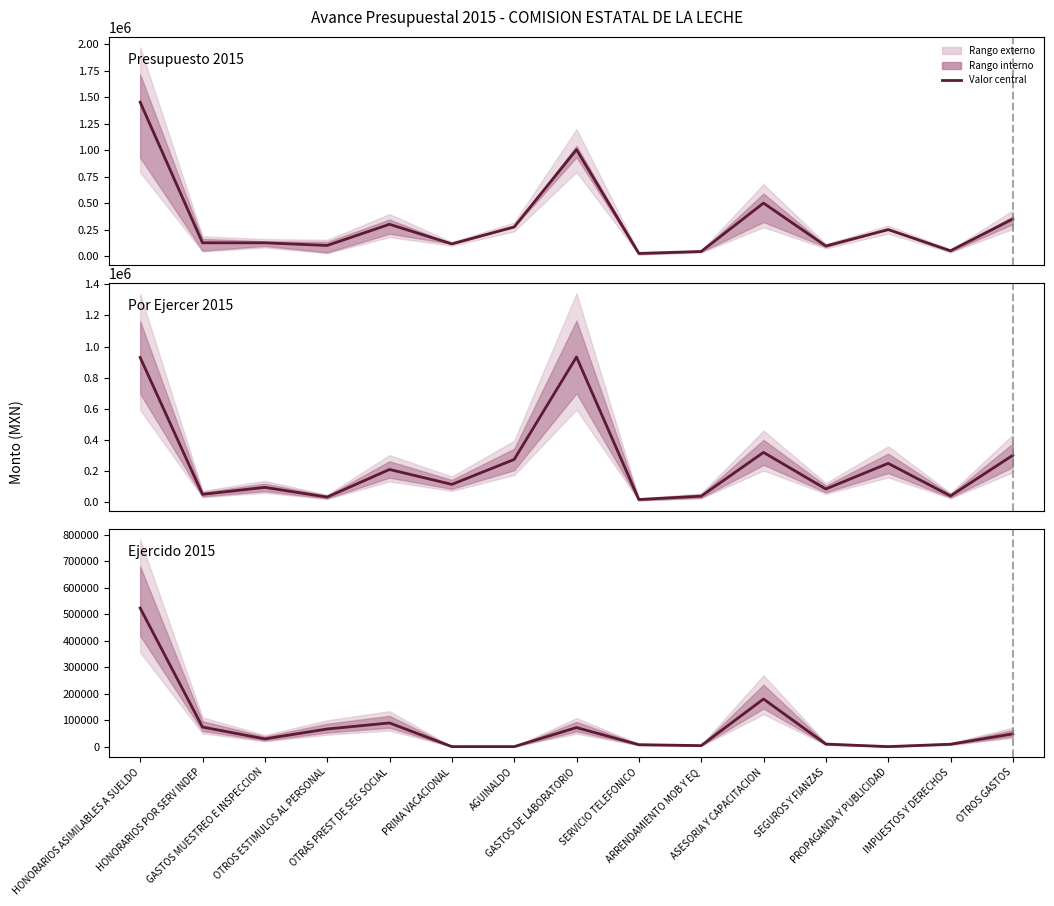

Reading left to right, what are all the values shown in this chart?

Presupuesto 2015: HONORARIOS ASIMILABLES A SUELDO=1452600.0	HONORARIOS POR SERV INDEP=125000.0	GASTOS MUESTREO E INSPECCION=125000.0	OTROS ESTIMULOS AL PERSONAL=100000.0	OTRAS PREST DE SEG SOCIAL=300000.0	PRIMA VACACIONAL=115000.0	AGUINALDO=275000.0	GASTOS DE LABORATORIO=1005000.0	SERVICIO TELEFONICO=25000.0	ARRENDAMIENTO MOB Y EQ=43200.0	ASESORIA Y CAPACITACION=500000.0	SEGUROS Y FIANZAS=95000.0	PROPAGANDA Y PUBLICIDAD=250000.0	IMPUESTOS Y DERECHOS=50000.0	OTROS GASTOS=350000.0
Por Ejercer 2015: HONORARIOS ASIMILABLES A SUELDO=929980.7	HONORARIOS POR SERV INDEP=51224.0	GASTOS MUESTREO E INSPECCION=95861.4	OTROS ESTIMULOS AL PERSONAL=33624.0	OTRAS PREST DE SEG SOCIAL=210726.0	PRIMA VACACIONAL=115000.0	AGUINALDO=275000.0	GASTOS DE LABORATORIO=933143.2	SERVICIO TELEFONICO=17754.8	ARRENDAMIENTO MOB Y EQ=39441.6	ASESORIA Y CAPACITACION=320432.0	SEGUROS Y FIANZAS=85498.6	PROPAGANDA Y PUBLICIDAD=250000.0	IMPUESTOS Y DERECHOS=41000.0	OTROS GASTOS=301882.3
Ejercido 2015: HONORARIOS ASIMILABLES A SUELDO=522619.3	HONORARIOS POR SERV INDEP=73776.0	GASTOS MUESTREO E INSPECCION=29138.6	OTROS ESTIMULOS AL PERSONAL=66376.0	OTRAS PREST DE SEG SOCIAL=89274.0	PRIMA VACACIONAL=0.0	AGUINALDO=0.0	GASTOS DE LABORATORIO=71856.8	SERVICIO TELEFONICO=7245.2	ARRENDAMIENTO MOB Y EQ=3758.4	ASESORIA Y CAPACITACION=179568.0	SEGUROS Y FIANZAS=9501.4	PROPAGANDA Y PUBLICIDAD=0.0	IMPUESTOS Y DERECHOS=9000.0	OTROS GASTOS=48117.7